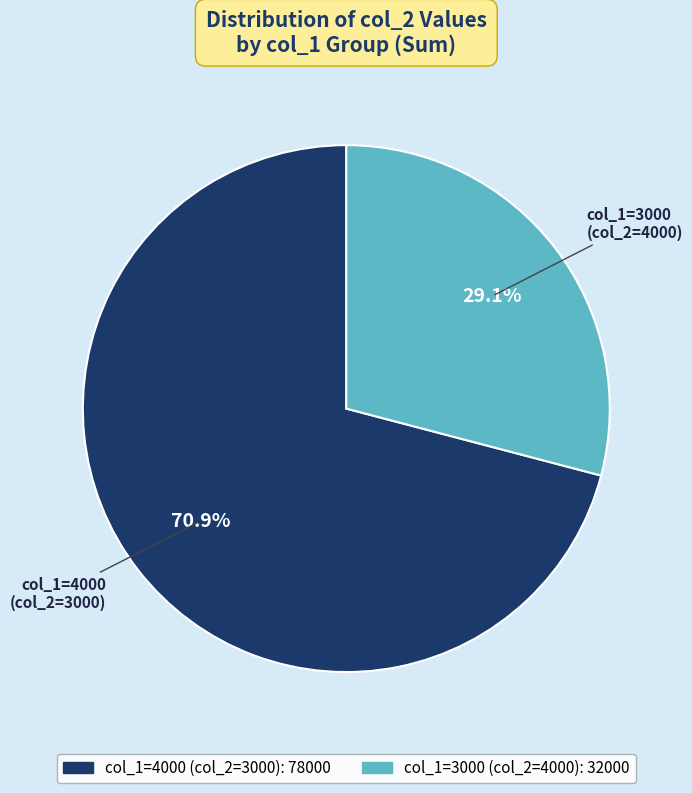

Is there a majority slice in this chart?

Yes